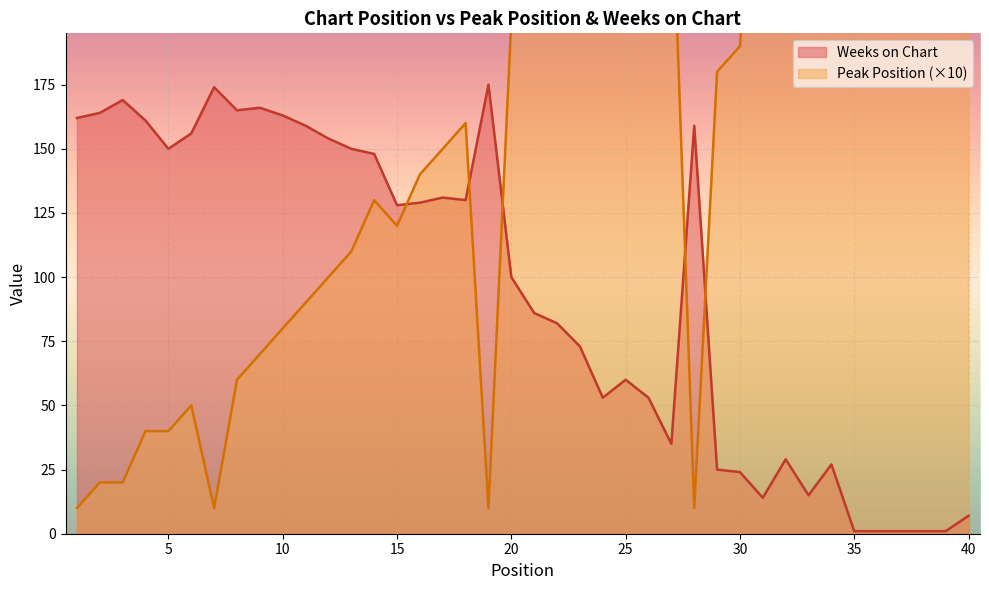

At which category is the sum across all series the highest?

39